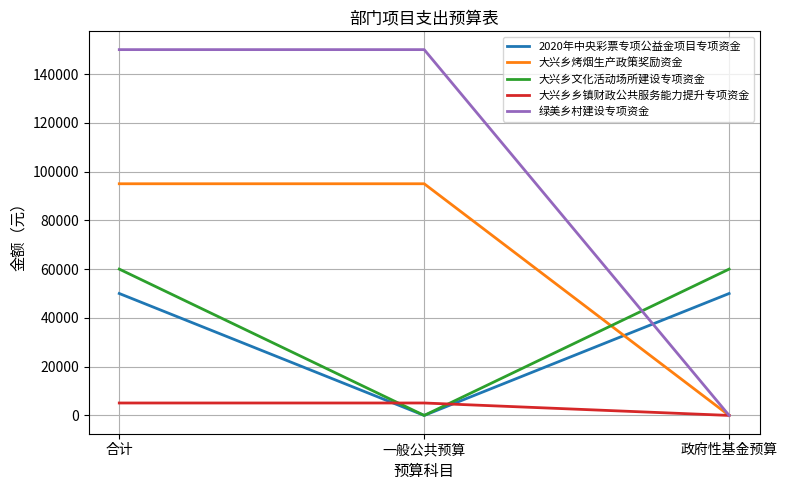

How many categories are shown in the chart?

3